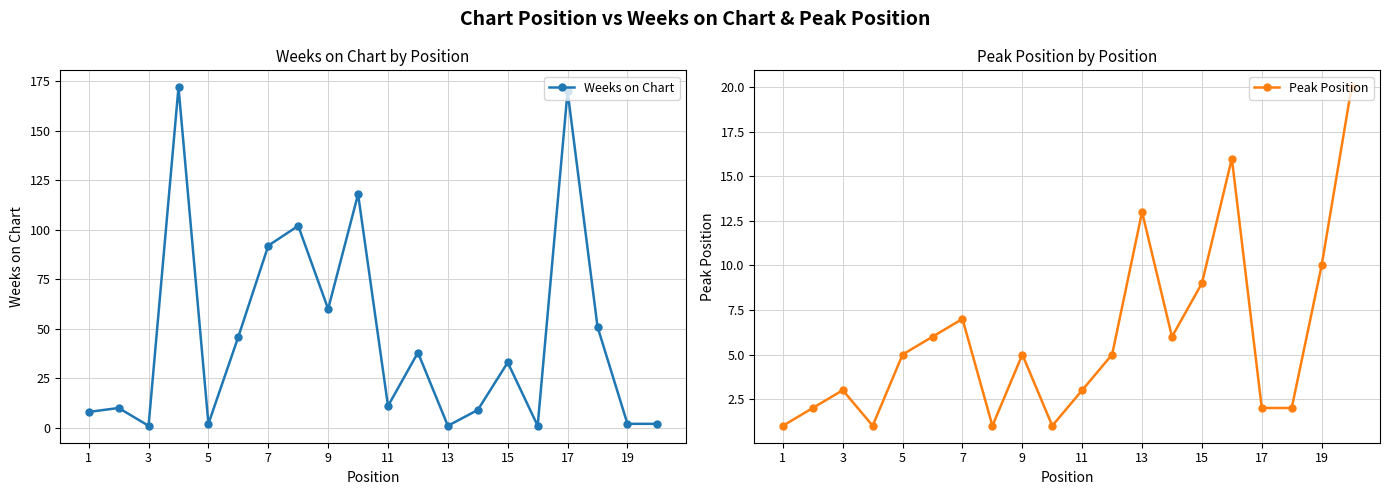

Count the number of data series in this chart.

2